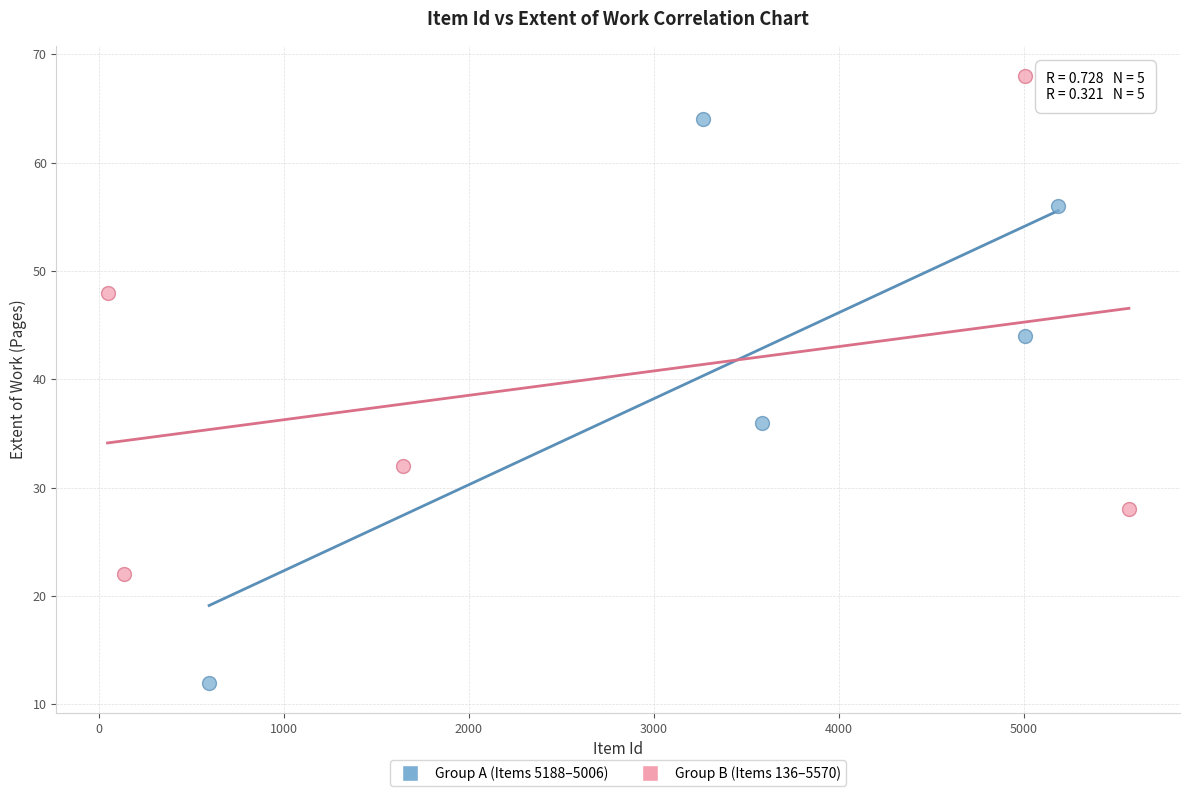

Which series has the largest Y range (max minus min)?

Group A (Items 5188–5006)